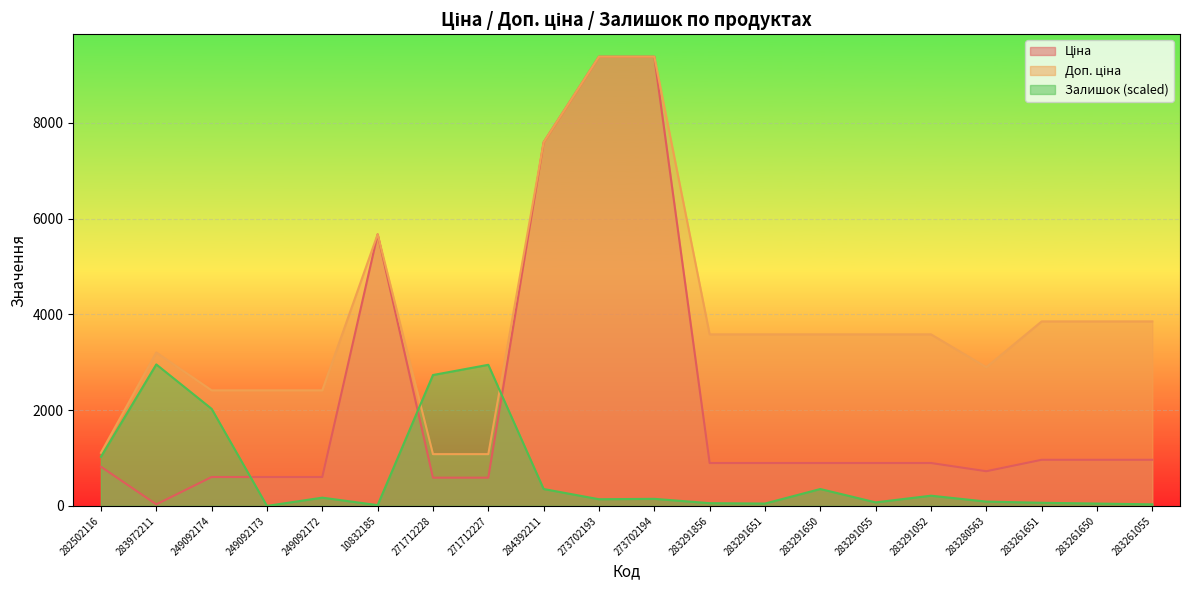

Rank the series by their average value, from lowest to highest.

Залишок, Ціна, Доп. ціна